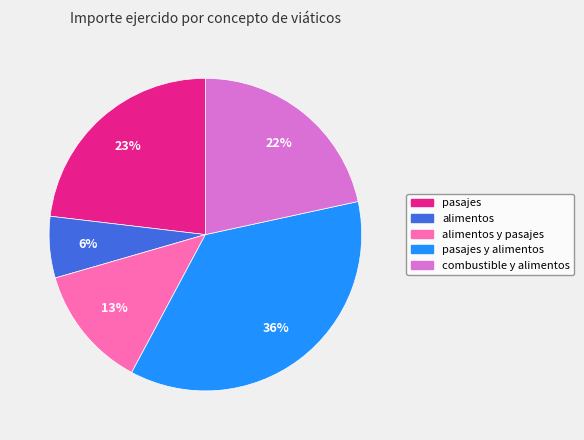

Is there a majority slice in this chart?

No